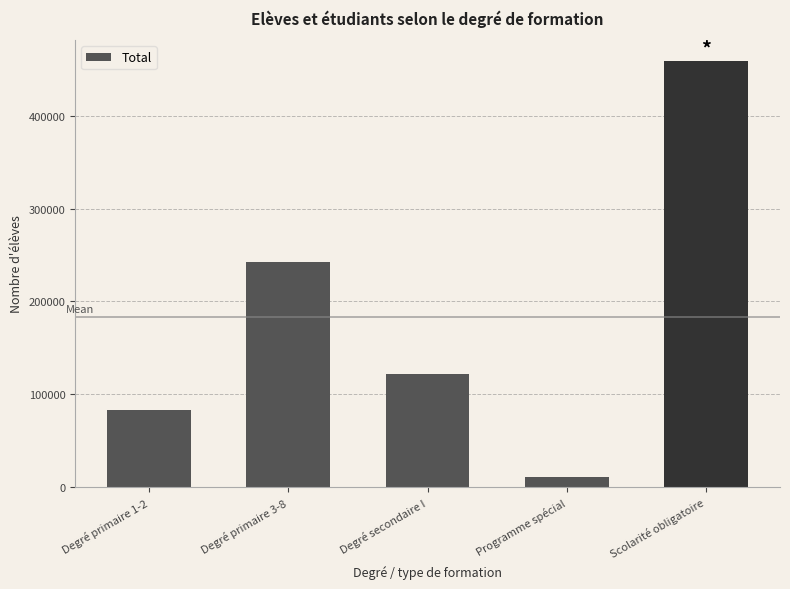

Rank the categories by value from lowest to highest.

Programme spécial, Degré primaire 1-2, Degré secondaire I, Degré primaire 3-8, Scolarité obligatoire